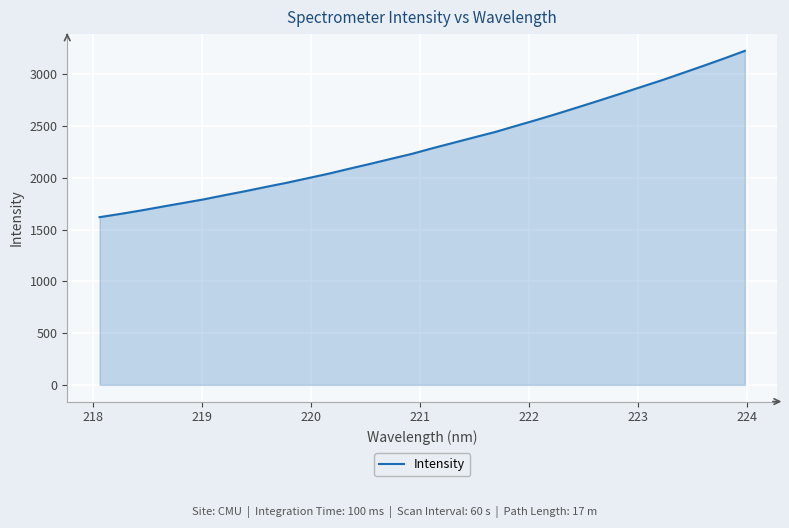

What is the difference between the maximum and minimum values?

1607.0